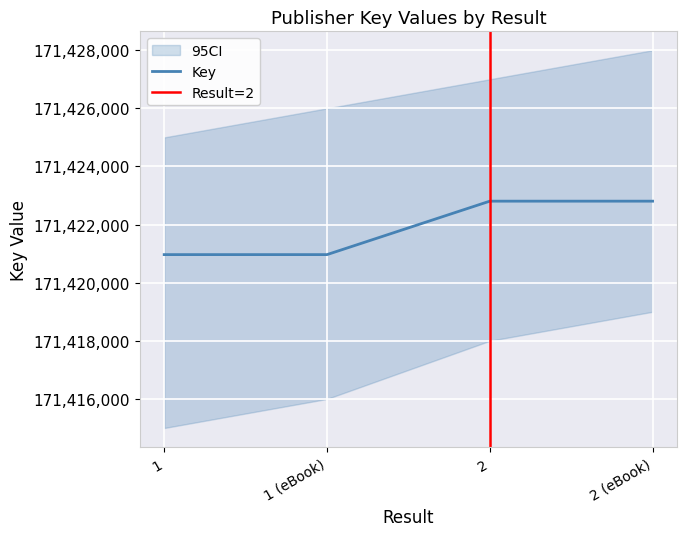

What is the average value?

171421886